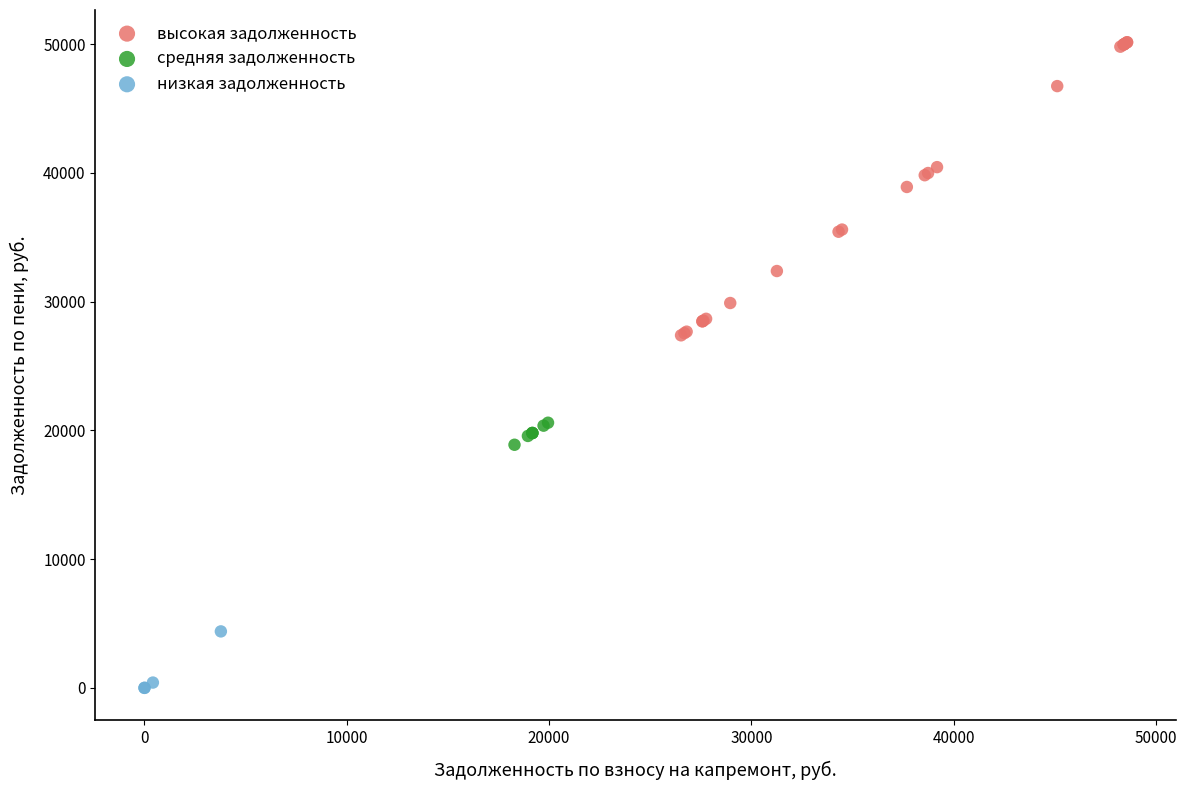

Which series reaches the maximum Y coordinate?

высокая задолженность